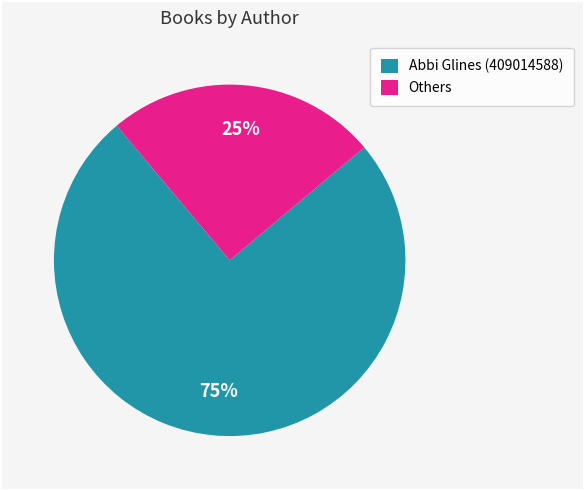

Count the number of slices in the pie.

2